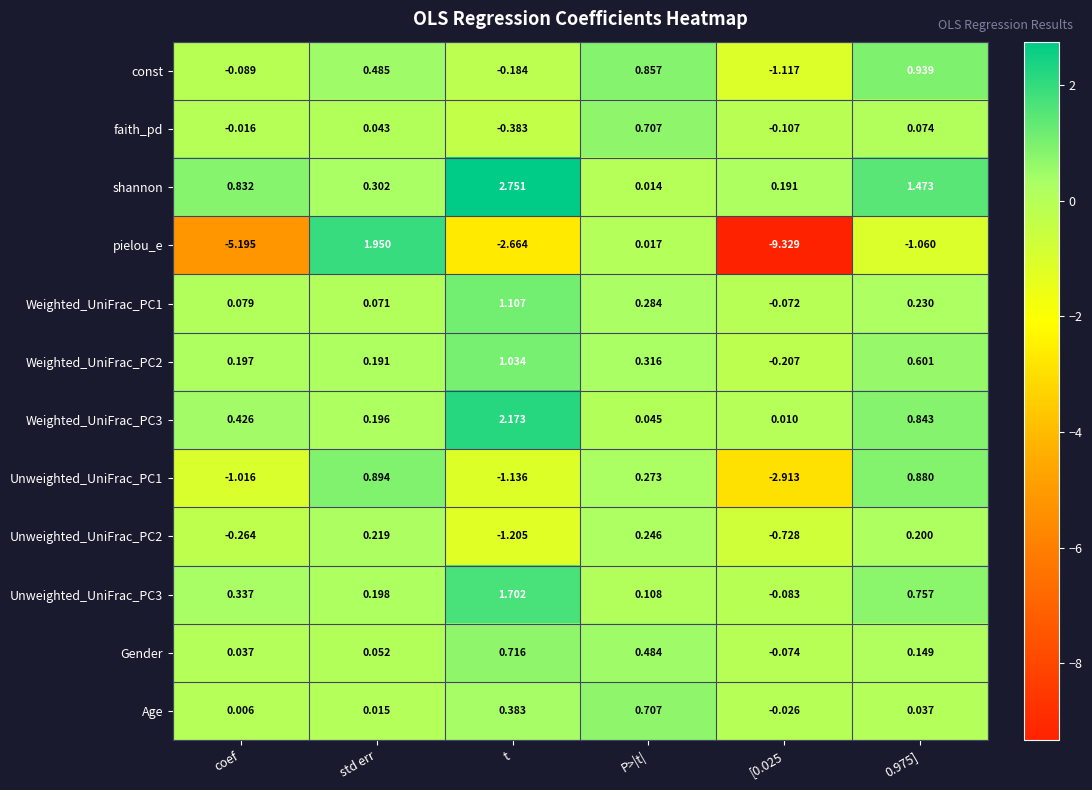

Where is pielou_e nearest to the value -3?

t